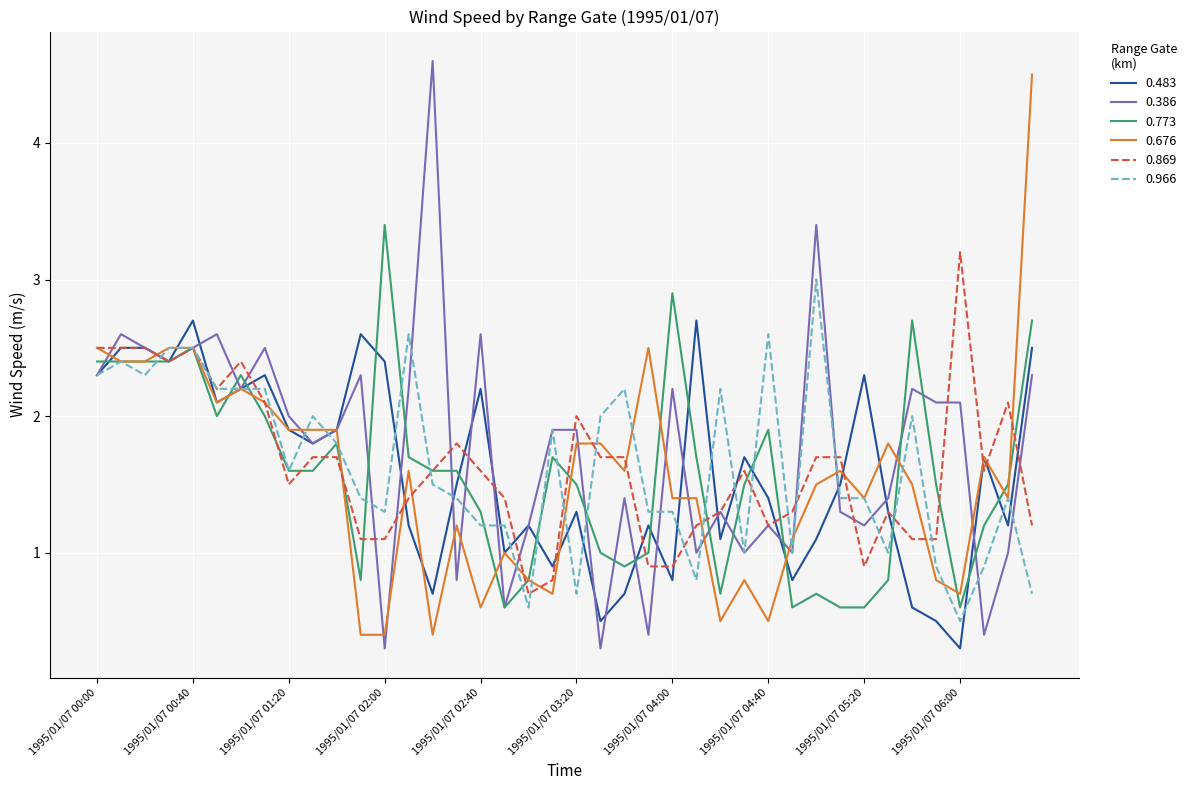

Which series has the widest spread of values?

0.386